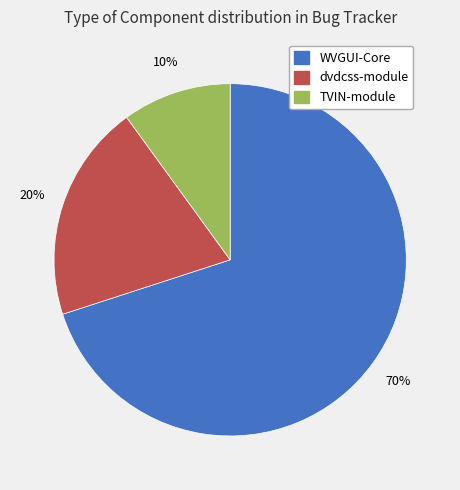

To the nearest percent, what is the average slice percentage?

33%